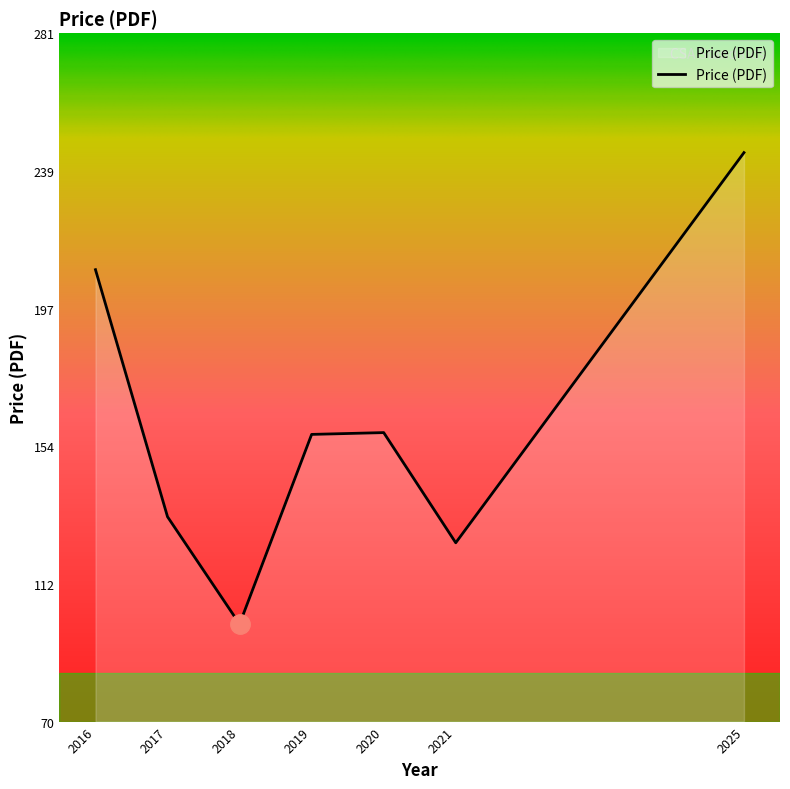

Between 2019 and 2025, which is larger?

2025